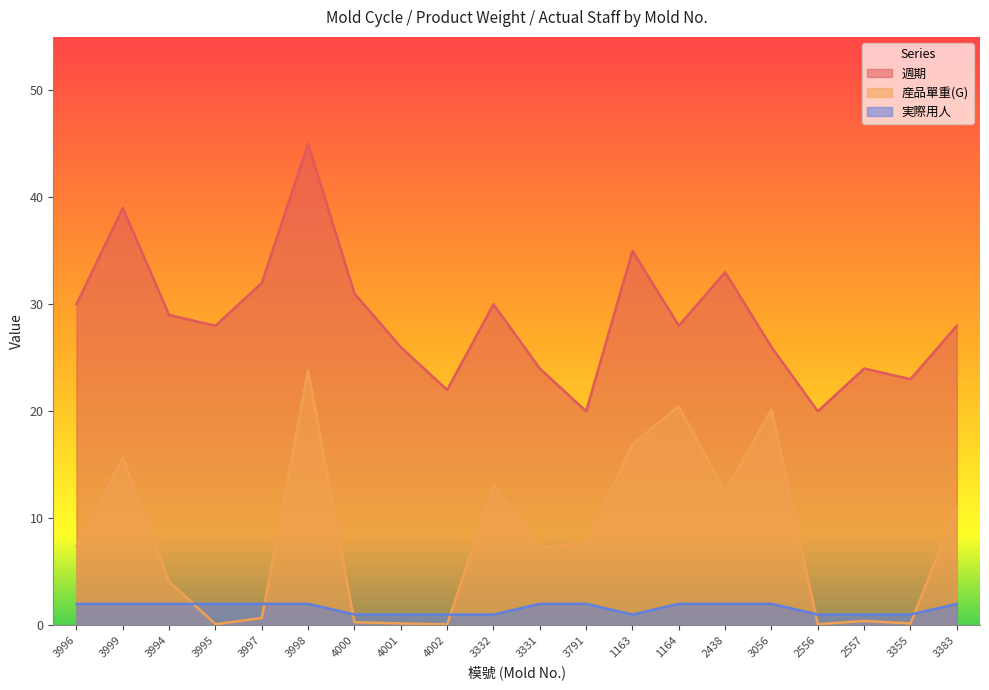

How many values in the 週期 series exceed 28?

9